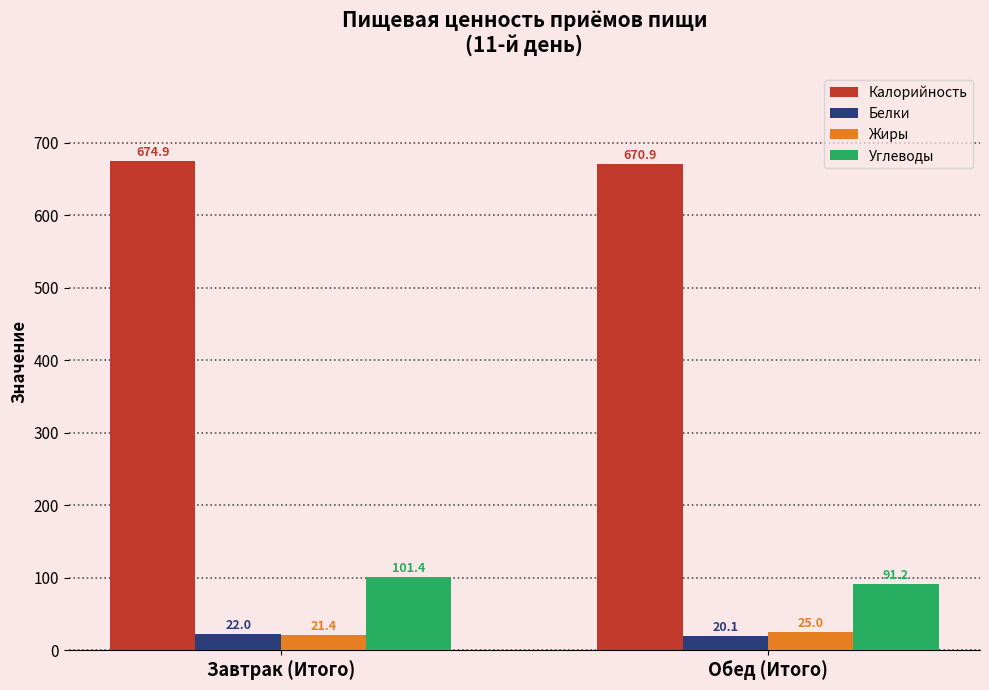

Reading left to right, transcribe all the data shown in this chart.

Калорийность: 674.9	670.9
Белки: 22.0	20.1
Жиры: 21.4	25.0
Углеводы: 101.4	91.2